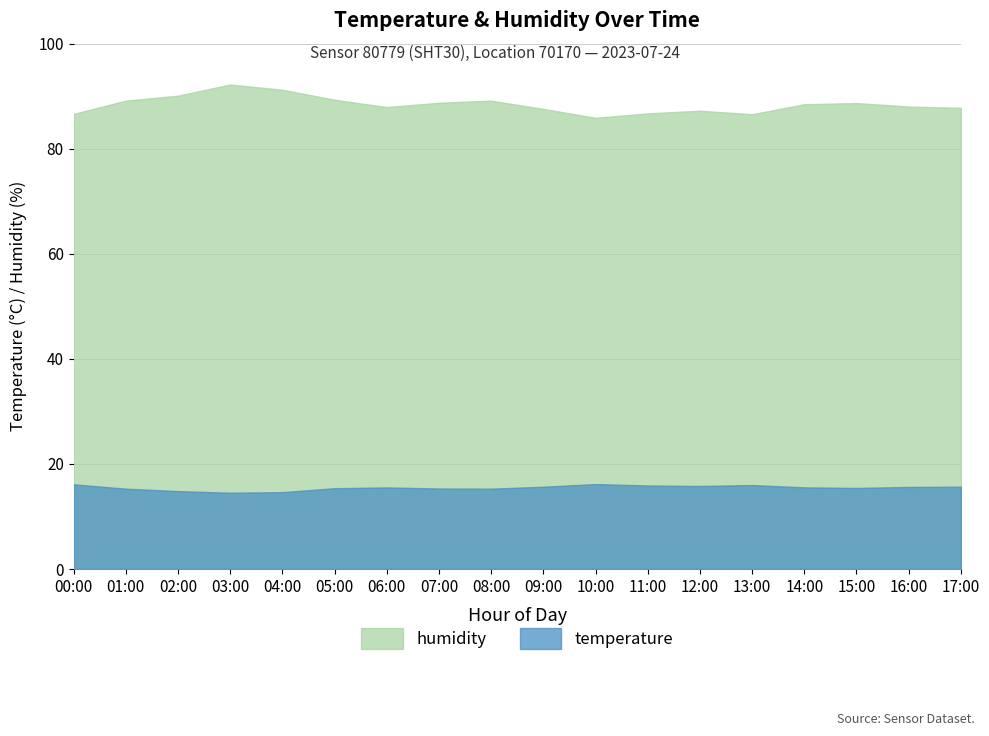

What position from the left is 10:00?

11